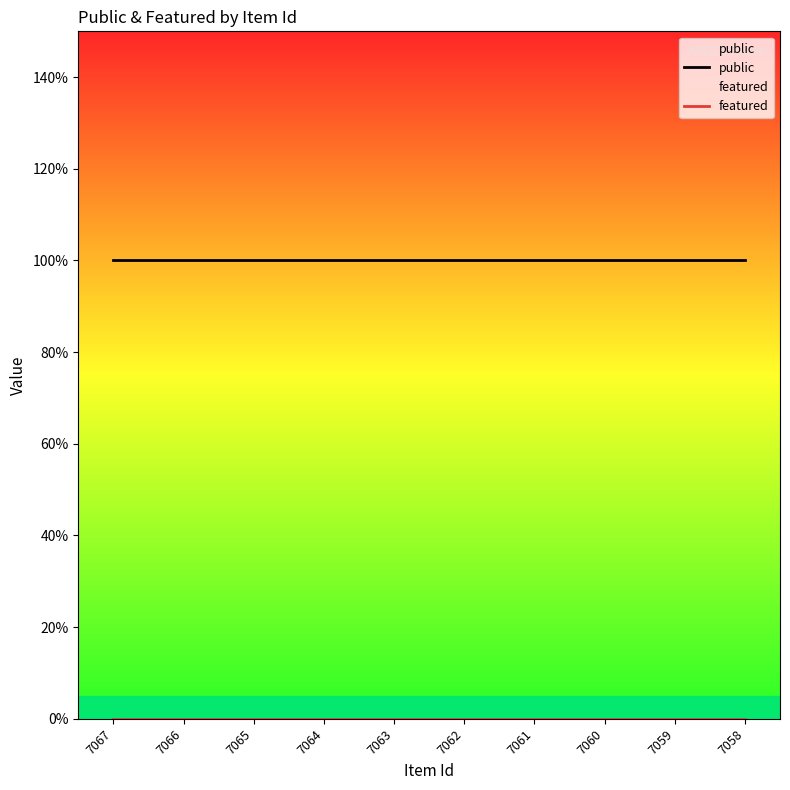

At 7058, list the series in order from largest to smallest.

public, featured